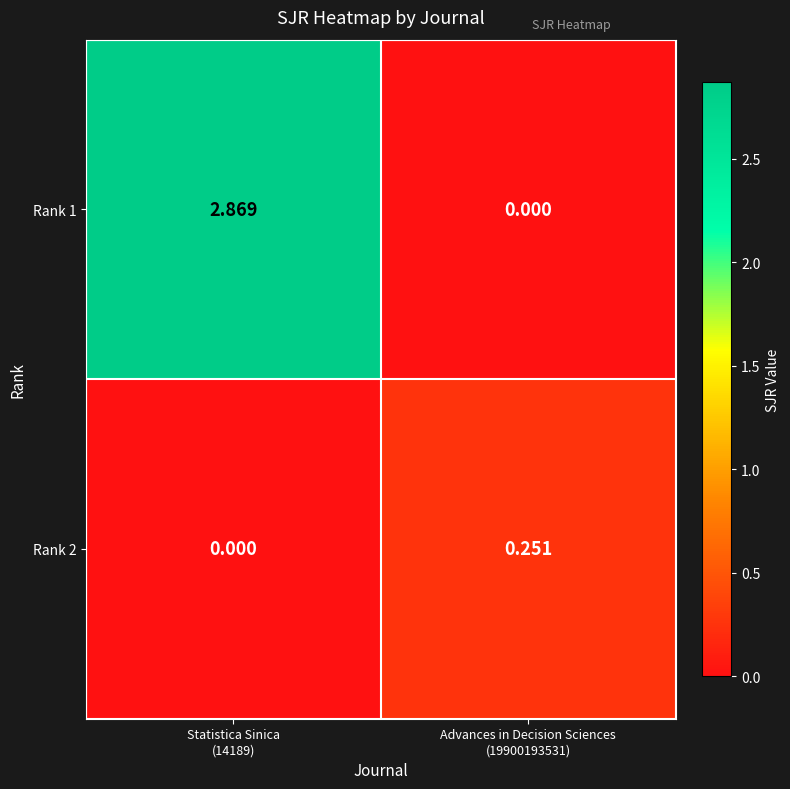

Which series has the largest range (max minus min)?

Rank 1